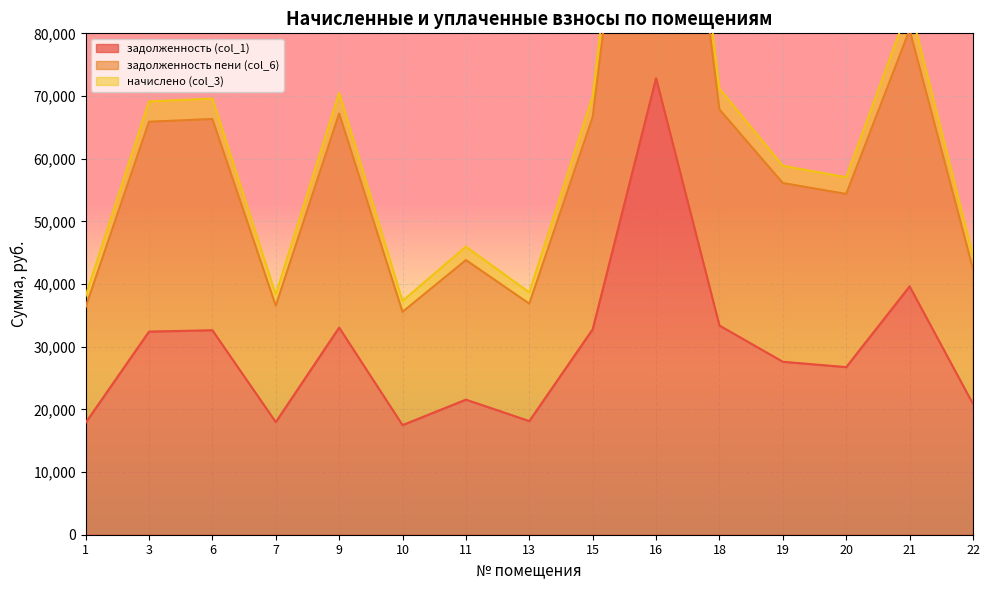

True or false: задолженность (col_1) and начислено (col_3) intersect in this chart.

False